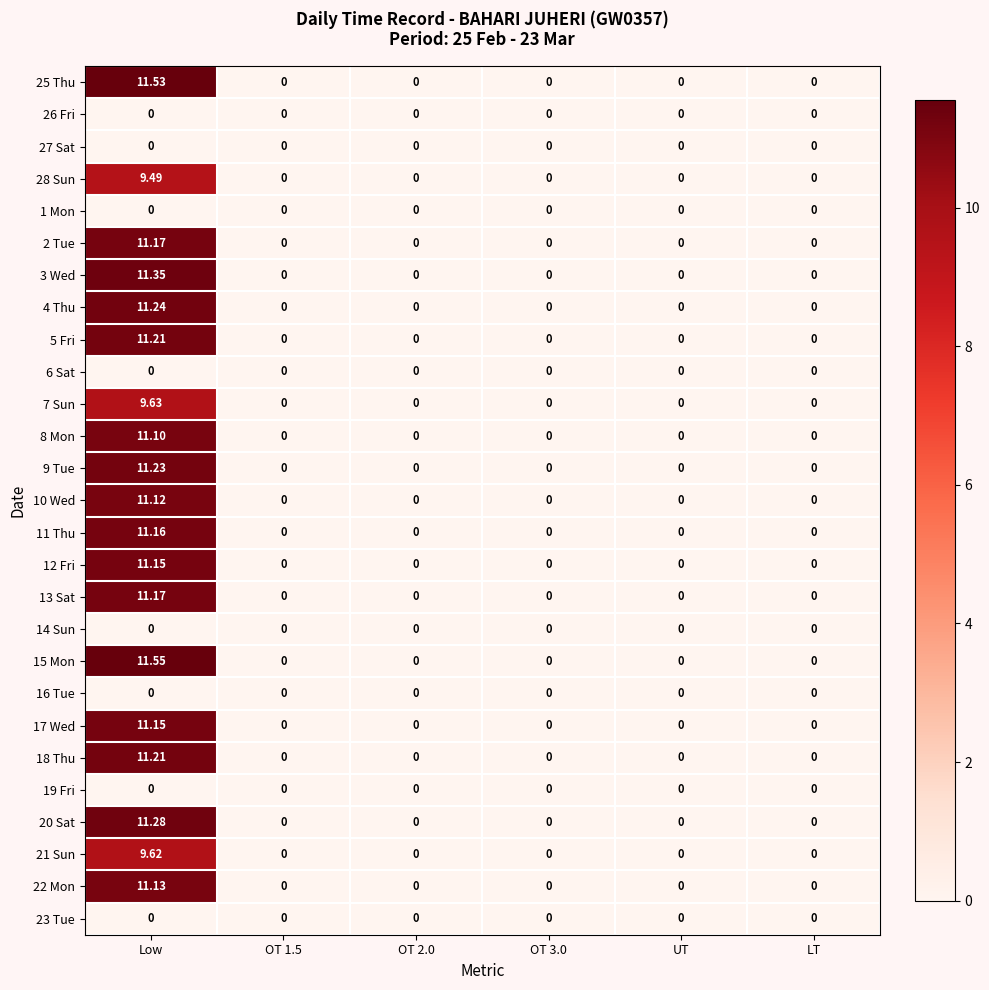

At which category is the sum across all series the highest?

Low